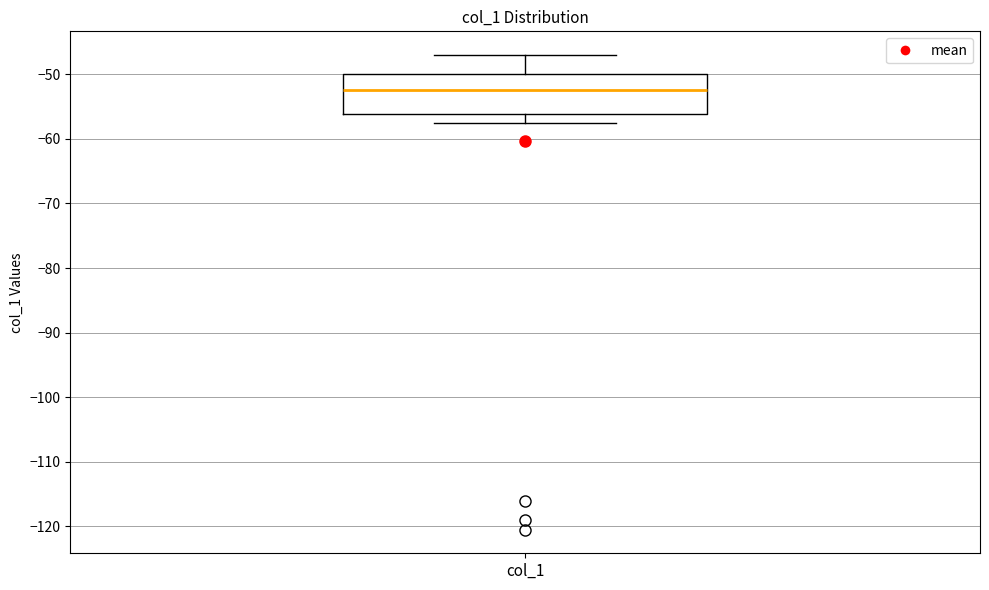

Transcribe this box plot: give where the median line is, the range the box spans, and where the two whiskers end, as read against the y-axis. The values are not printed on the chart, so give them approximately, as read against the axis.

median -52, box -56 to -50, whiskers -58 to -47